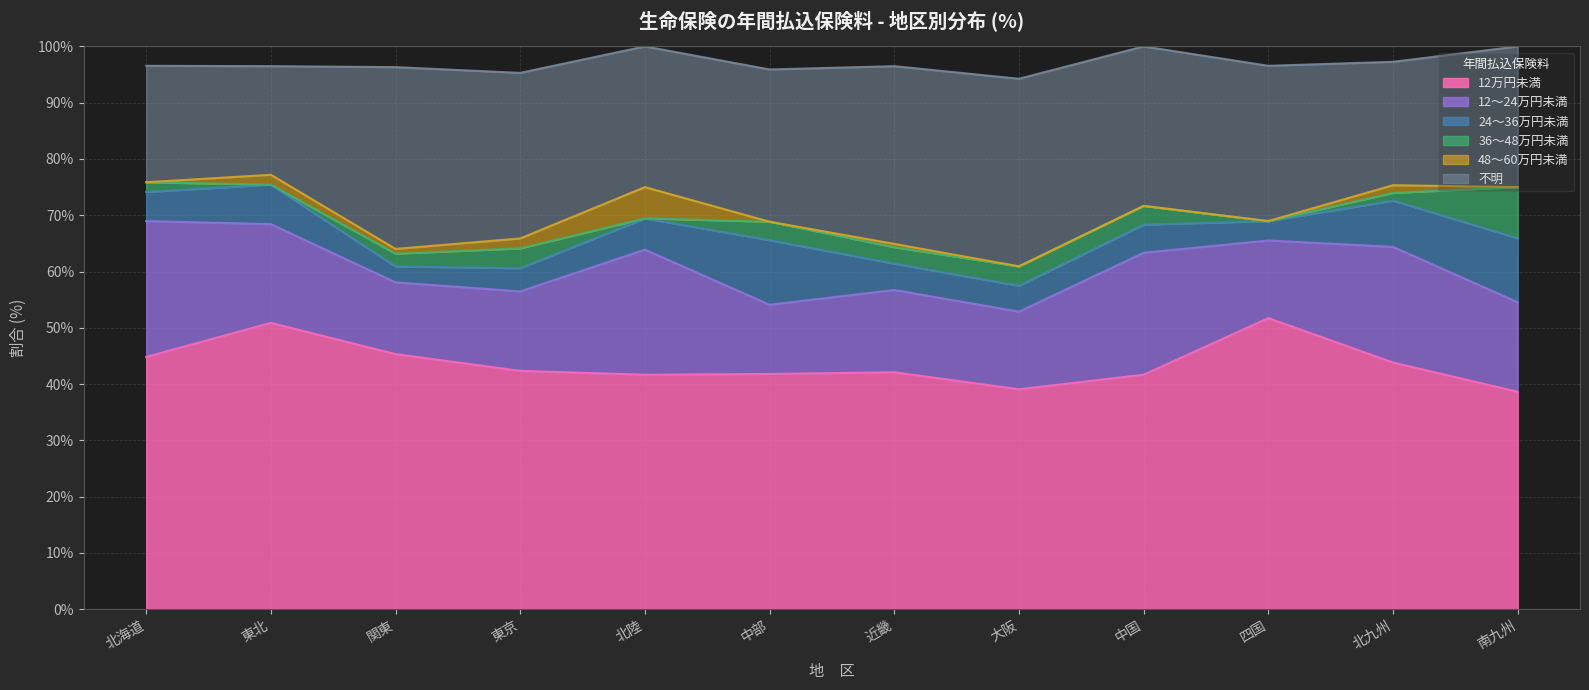

True or false: 不明 and 48～60万円未満 cross at least once.

False